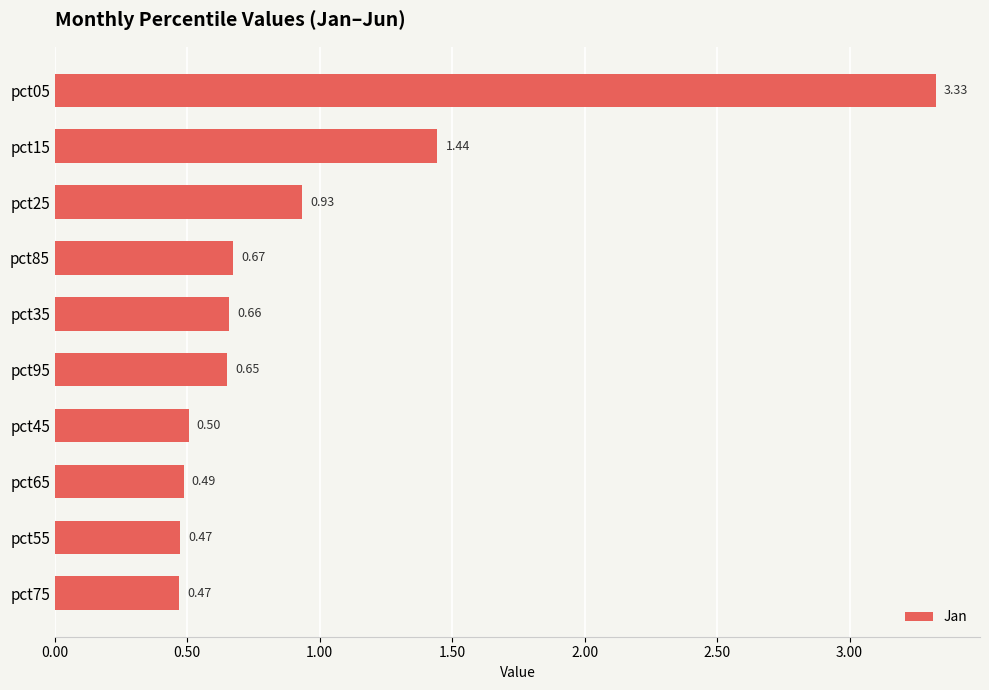

What is the sum of all values?

9.6